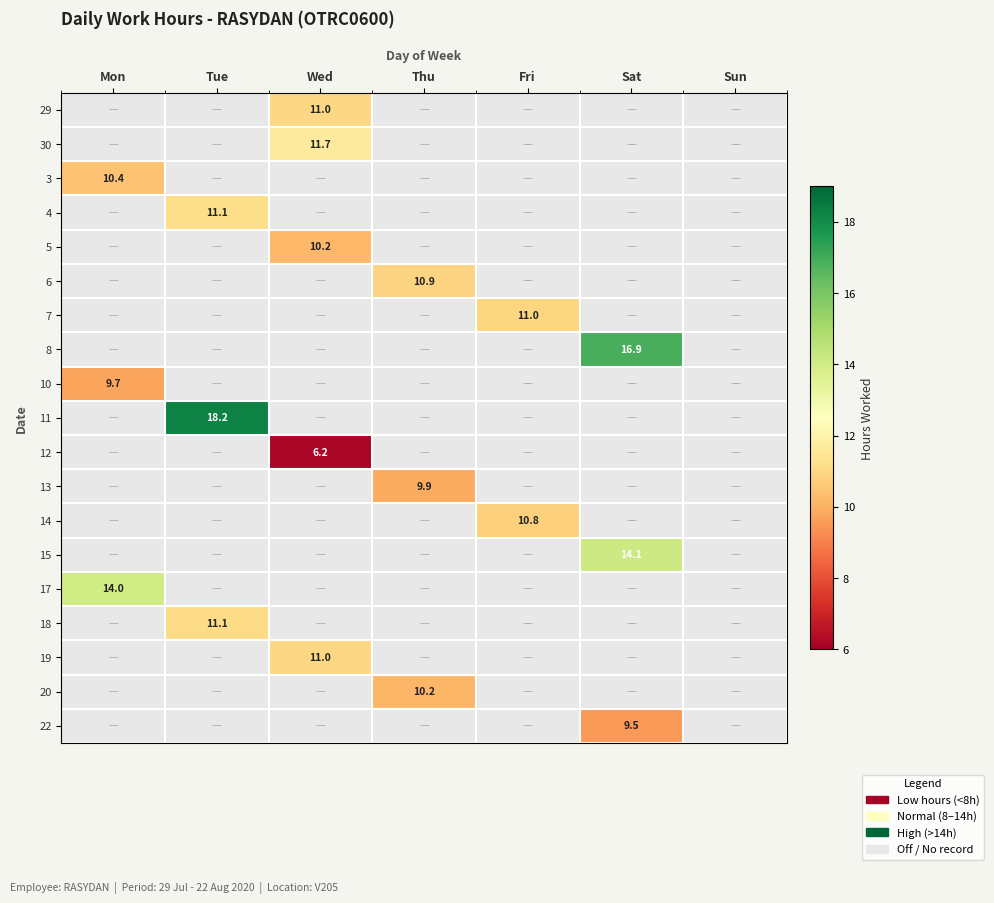

What is the difference between the 30 values at Fri and Wed?

11.7